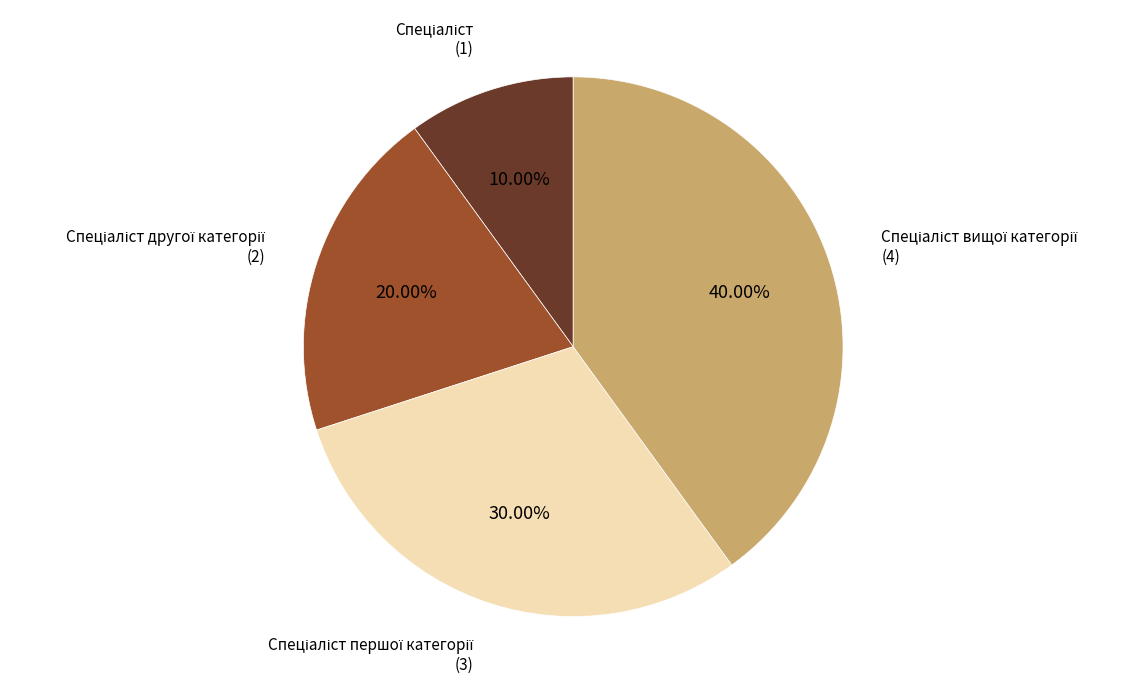

Is there a majority slice in this chart?

No